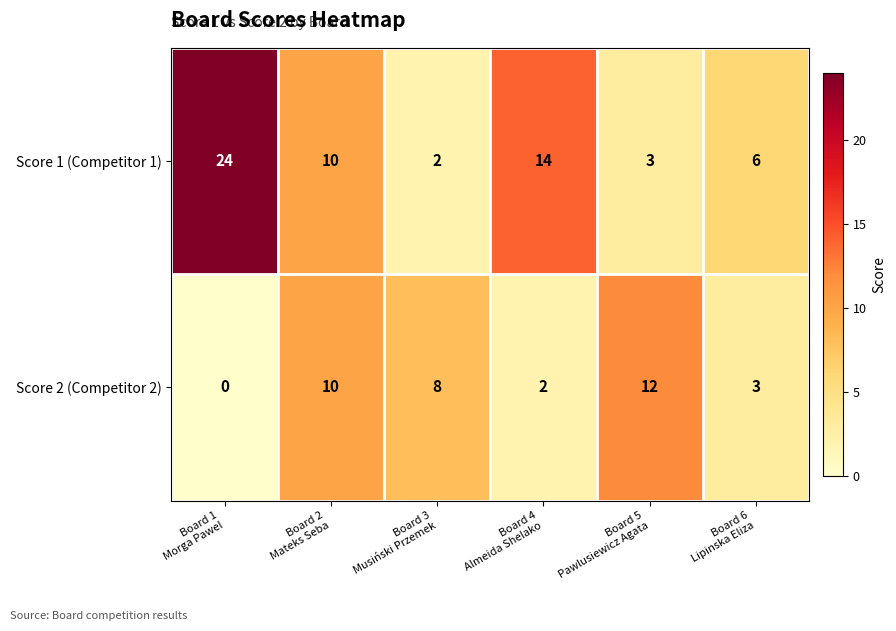

Reading left to right, what are all the values shown in this chart?

Score 1 (Competitor 1): 24	10	2	14	3	6
Score 2 (Competitor 2): 0	10	8	2	12	3